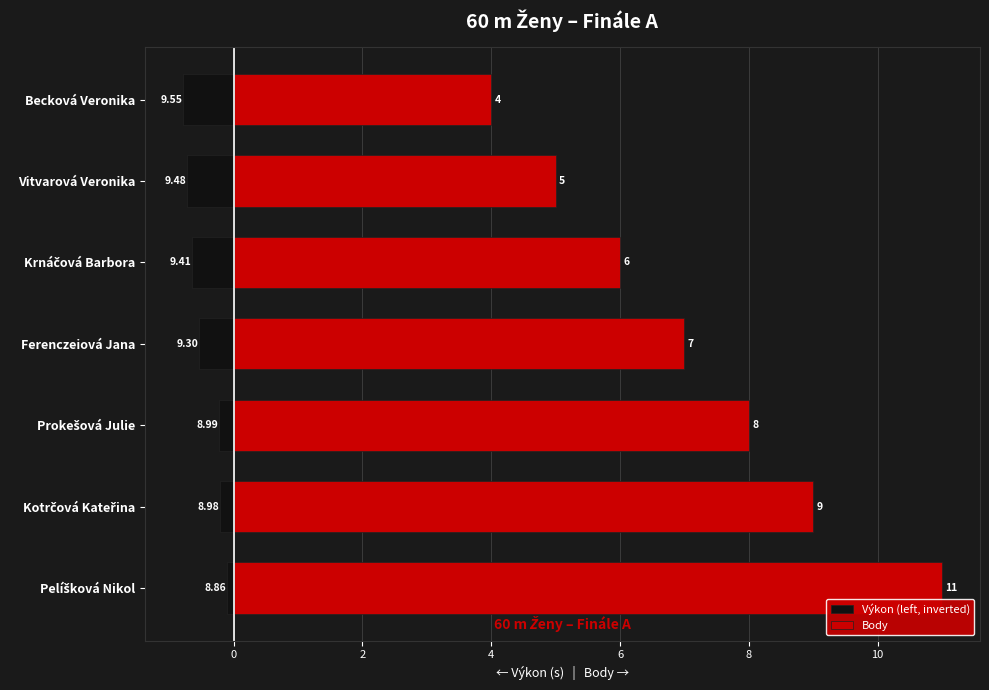

Which series has the largest total across all categories?

Body